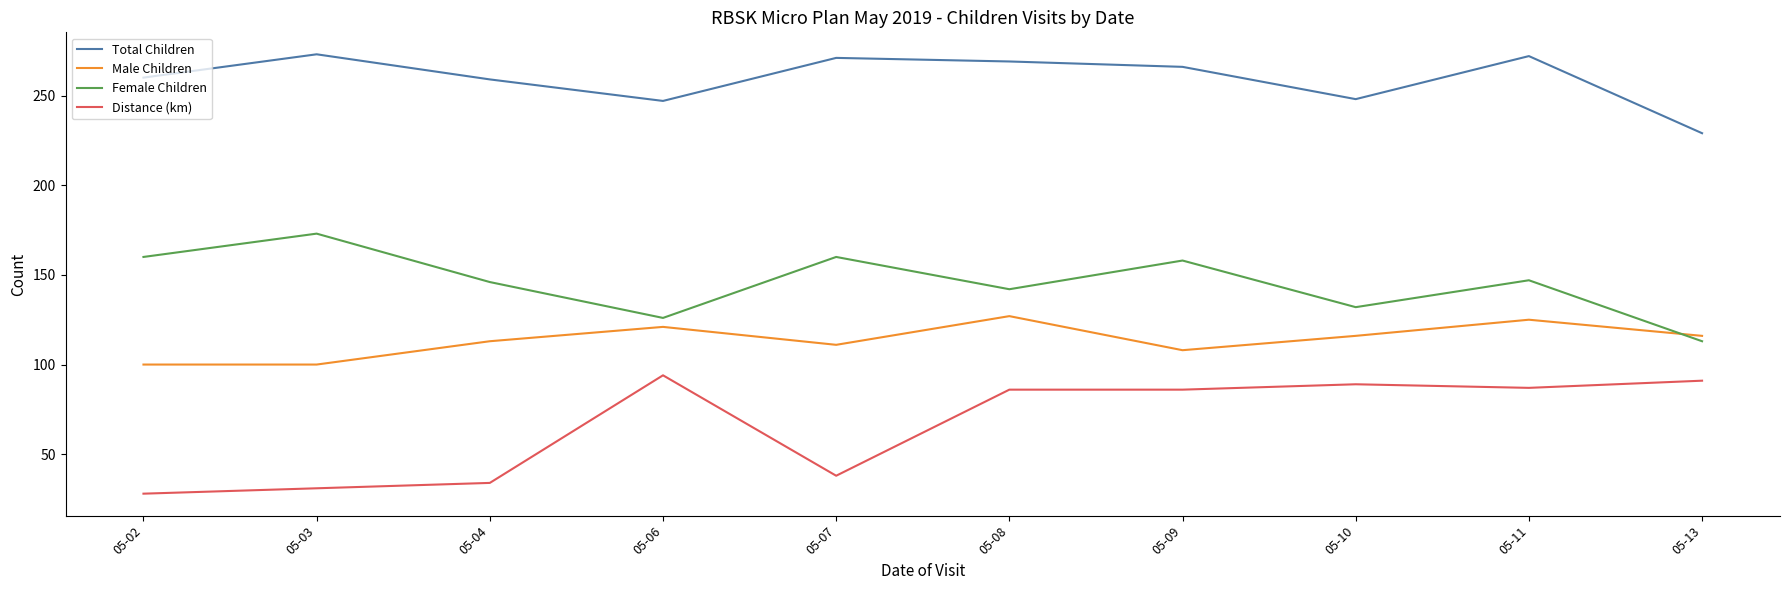

Rank the series by their maximum value, from highest to lowest.

Total Children, Female Children, Male Children, Distance (km)